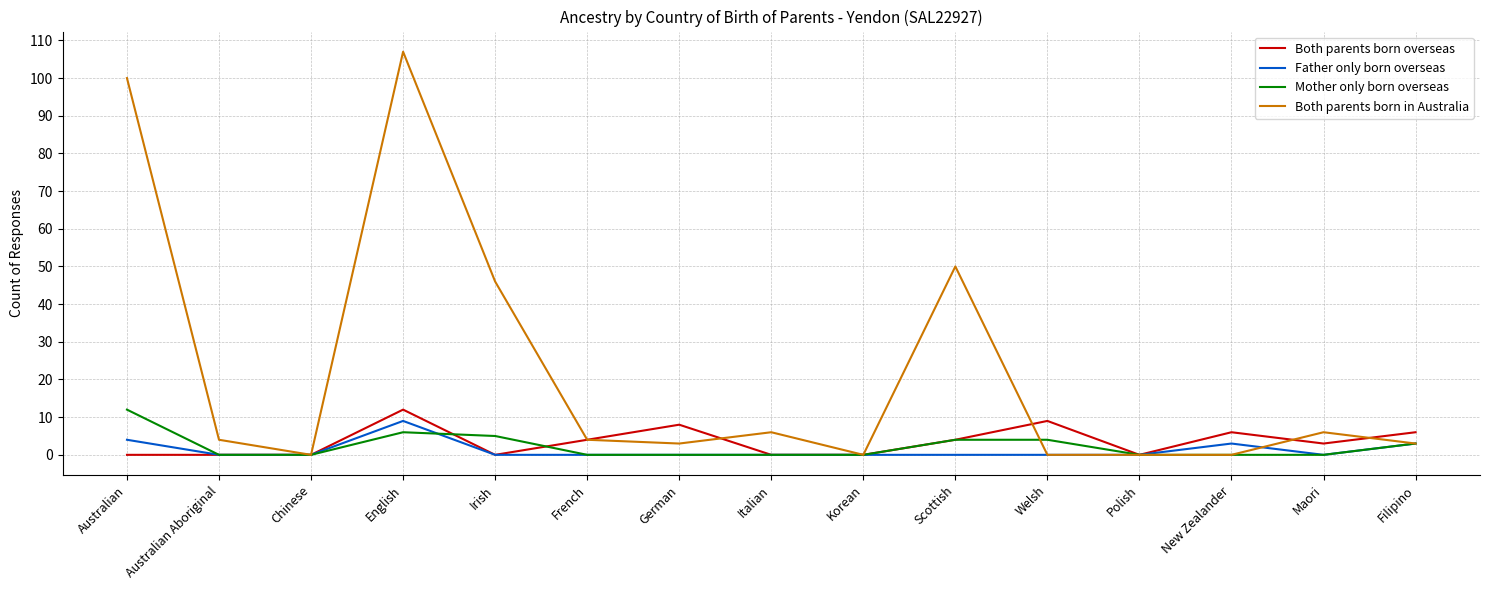

Reading left to right, what are all the values shown in this chart?

Both parents born overseas: Australian=0	Australian Aboriginal=0	Chinese=0	English=12	Irish=0	French=4	German=8	Italian=0	Korean=0	Scottish=4	Welsh=9	Polish=0	New Zealander=6	Maori=3	Filipino=6
Father only born overseas: Australian=4	Australian Aboriginal=0	Chinese=0	English=9	Irish=0	French=0	German=0	Italian=0	Korean=0	Scottish=0	Welsh=0	Polish=0	New Zealander=3	Maori=0	Filipino=3
Mother only born overseas: Australian=12	Australian Aboriginal=0	Chinese=0	English=6	Irish=5	French=0	German=0	Italian=0	Korean=0	Scottish=4	Welsh=4	Polish=0	New Zealander=0	Maori=0	Filipino=3
Both parents born in Australia: Australian=100	Australian Aboriginal=4	Chinese=0	English=107	Irish=46	French=4	German=3	Italian=6	Korean=0	Scottish=50	Welsh=0	Polish=0	New Zealander=0	Maori=6	Filipino=3